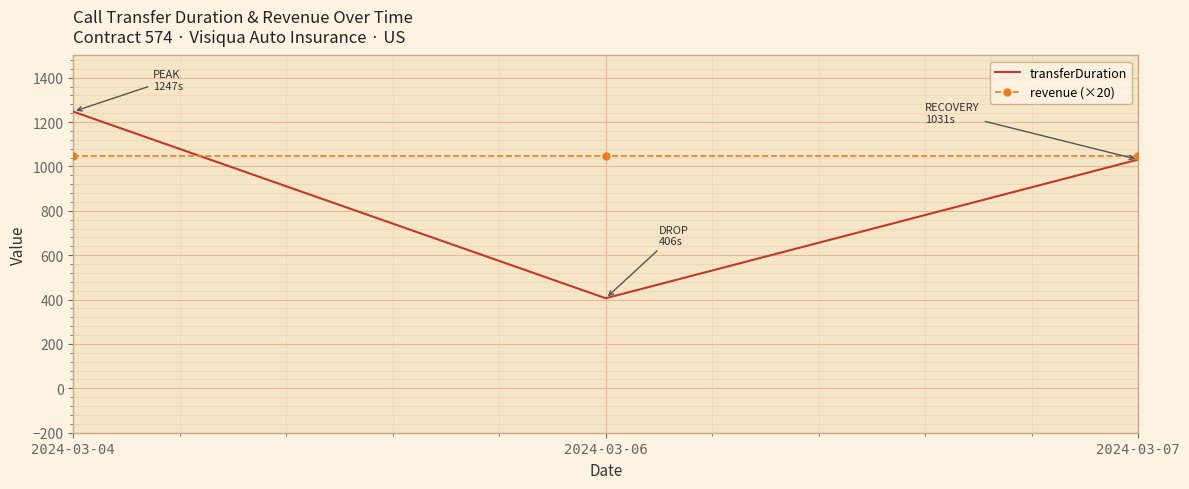

What are all the series names shown in the legend?

transferDuration, revenue (×20)